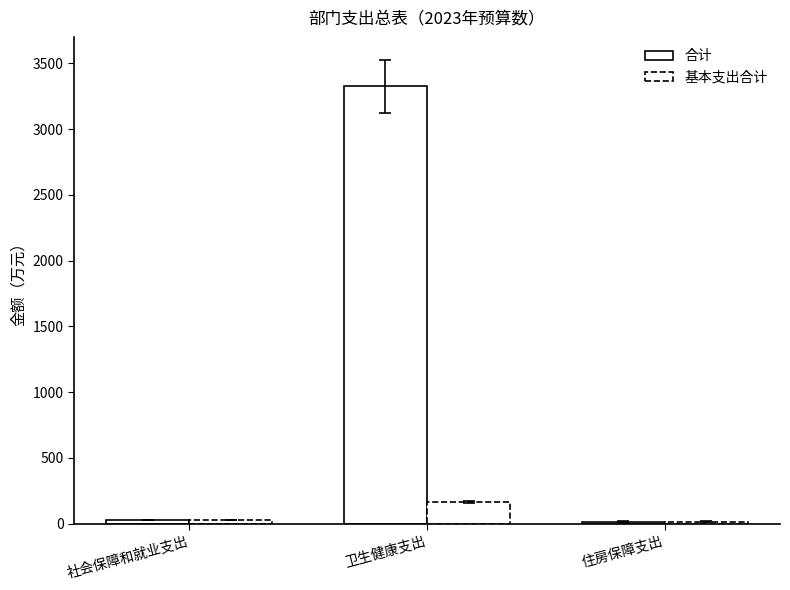

How many categories are shown in the chart?

3